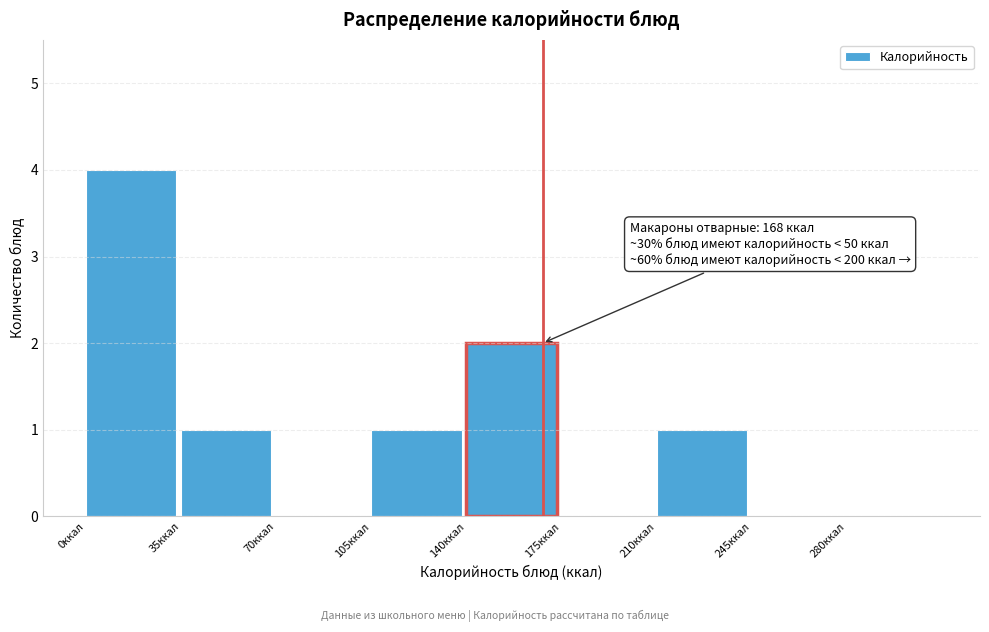

Over which range of the x-axis is the bar tallest?

0 to 35